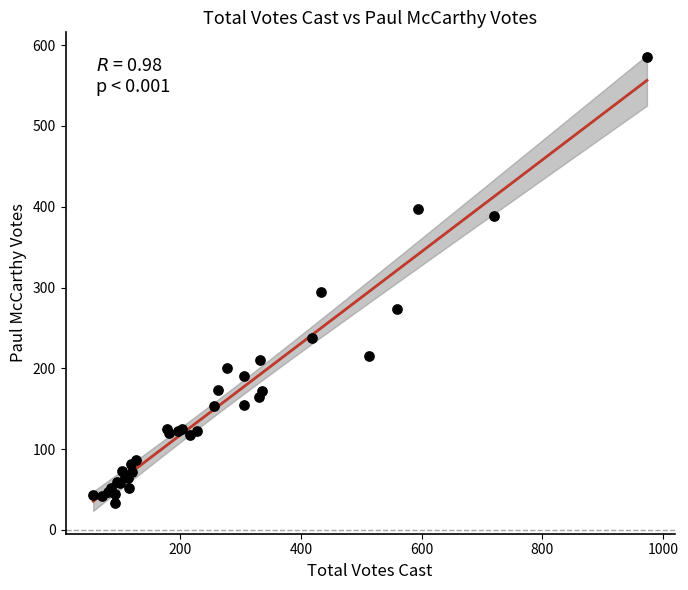

What Y value in the scatter plot is closest to 309?

294